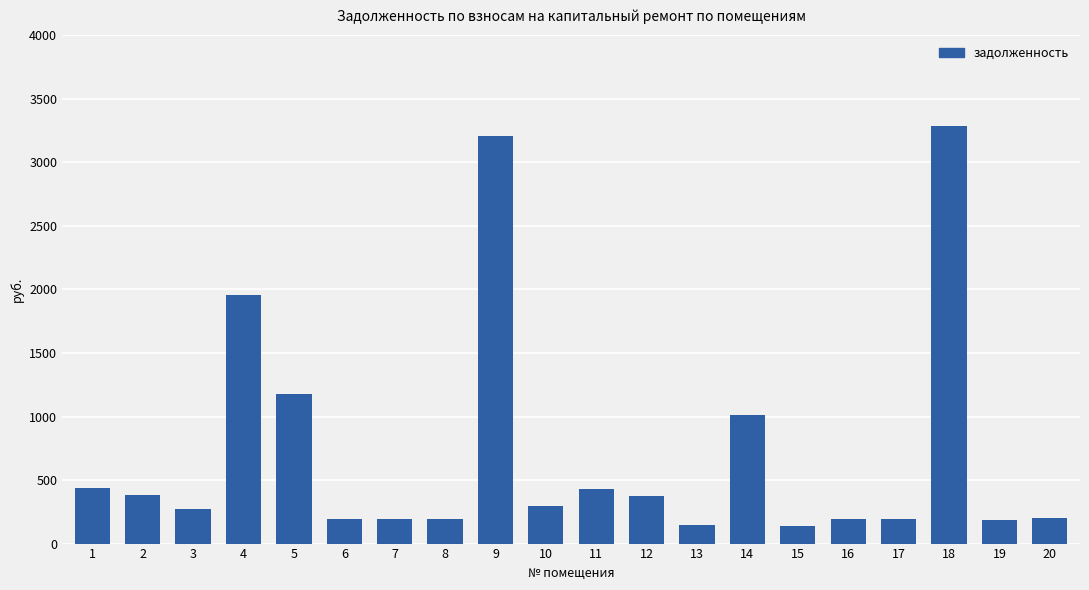

Does the chart contain stacked bars?

No